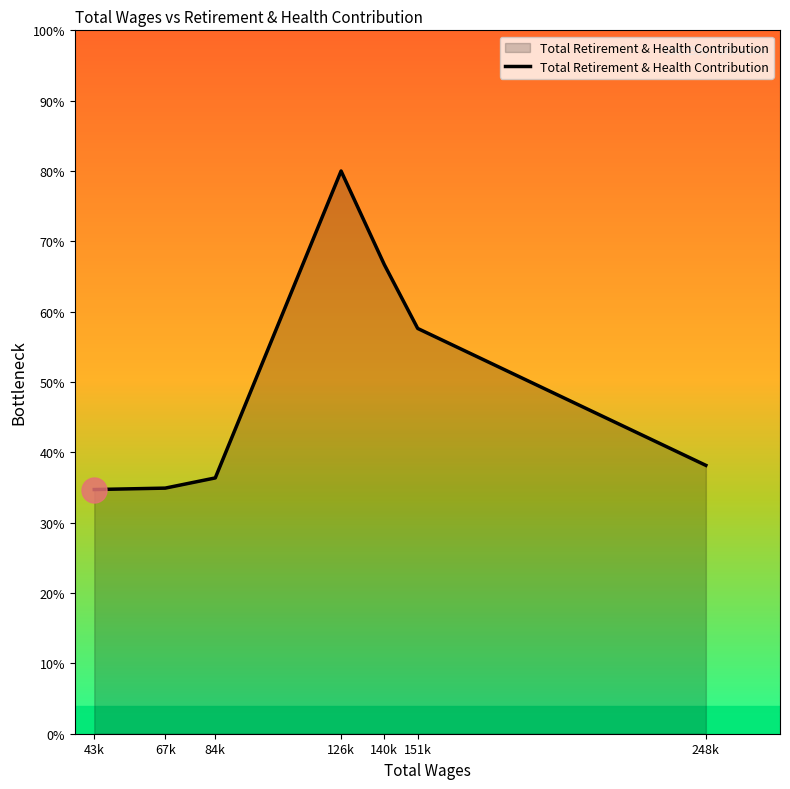

The chart shows a value of 46793 at 151k. True or false?

False